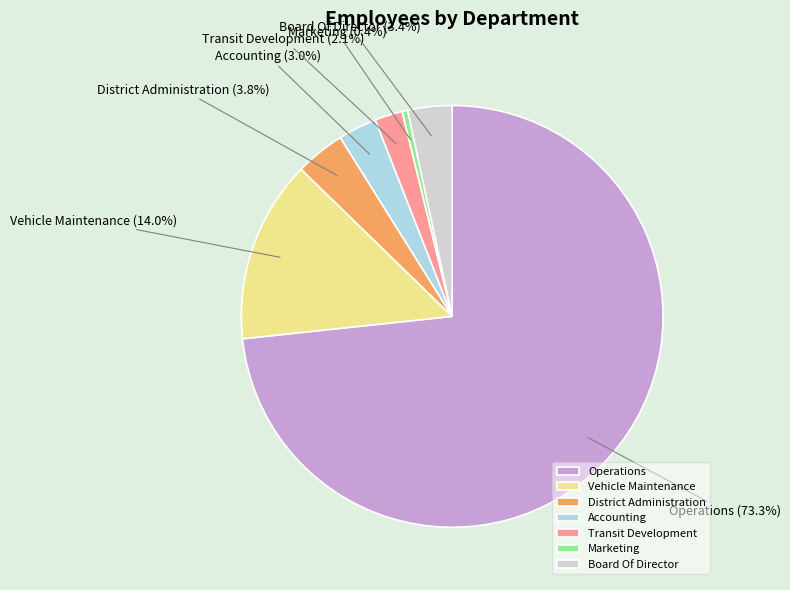

What is the largest slice in the pie chart?

Operations